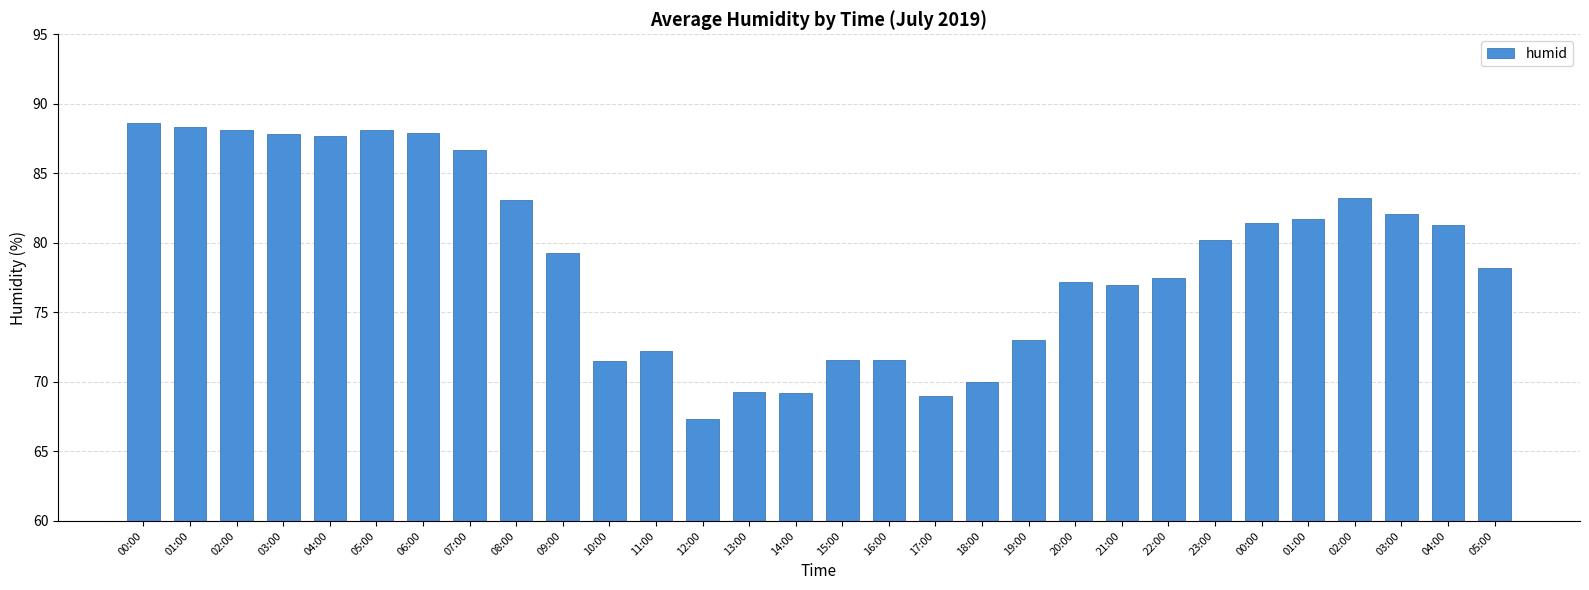

Reading left to right, list all the values displayed in this chart.

00:00=88.6	01:00=88.3	02:00=88.1	03:00=87.8	04:00=87.7	05:00=88.1	06:00=87.9	07:00=86.7	08:00=83.1	09:00=79.3	10:00=71.5	11:00=72.2	12:00=67.3	13:00=69.3	14:00=69.2	15:00=71.6	16:00=71.6	17:00=69.0	18:00=70.0	19:00=73.0	20:00=77.2	21:00=77.0	22:00=77.5	23:00=80.2	00:00=81.4	01:00=81.7	02:00=83.2	03:00=82.1	04:00=81.3	05:00=78.2